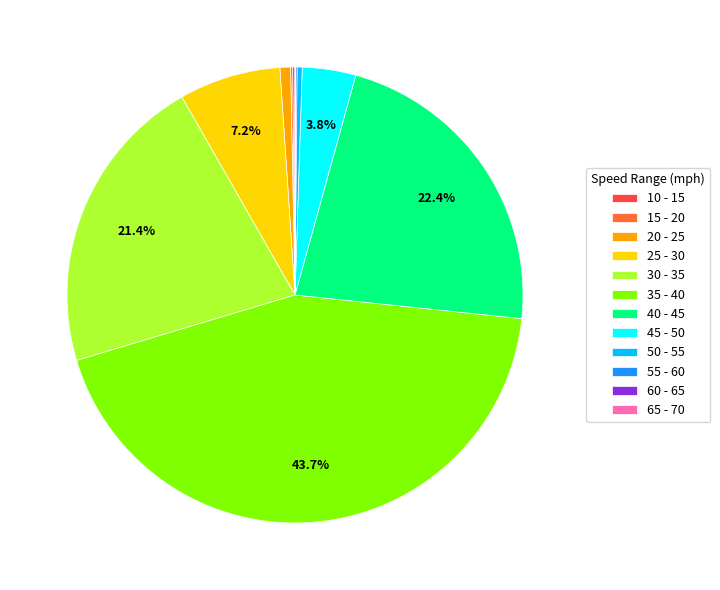

Which category has the biggest portion of the pie?

35 - 40